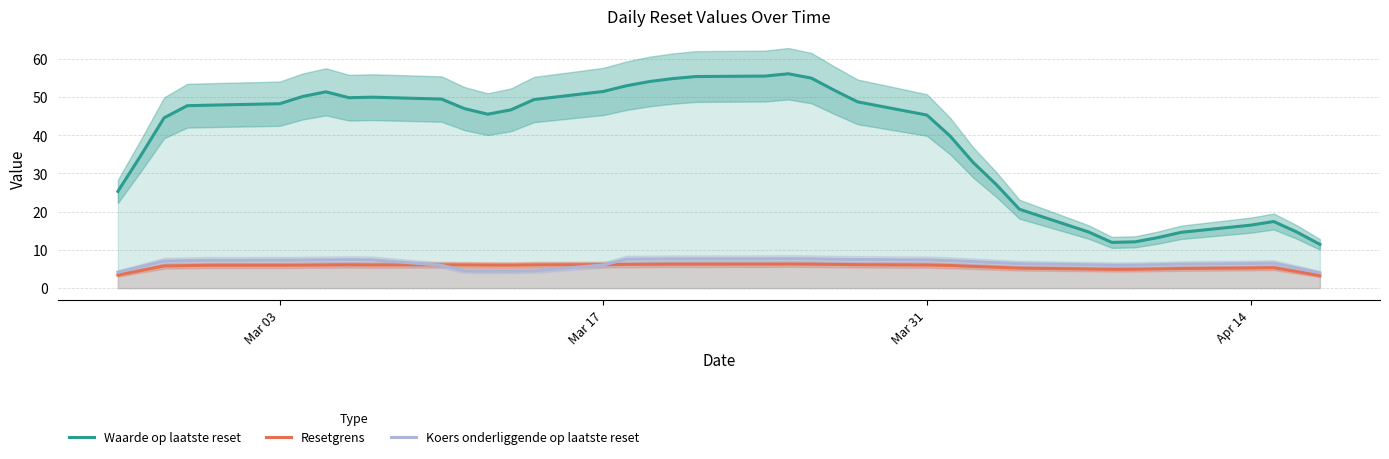

True or false: Koers onderliggende op laatste reset and Waarde op laatste reset cross at least once.

False